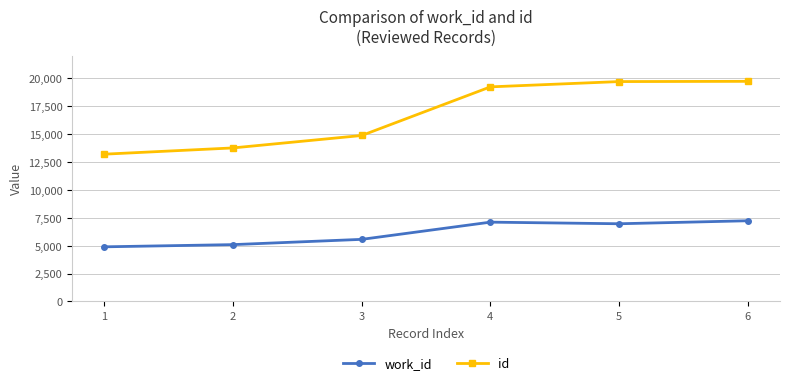

What is the total value across all series at 4?

26302